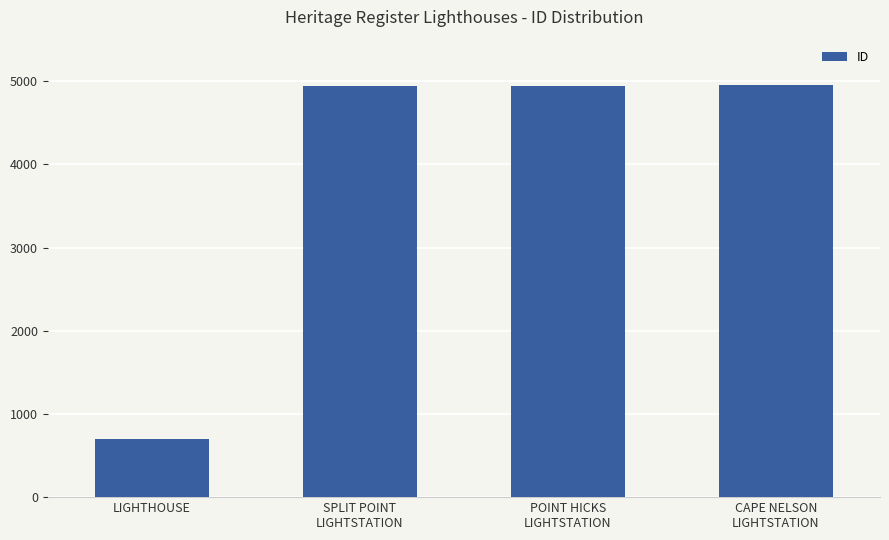

At which category does the chart reach its minimum across all series?

LIGHTHOUSE